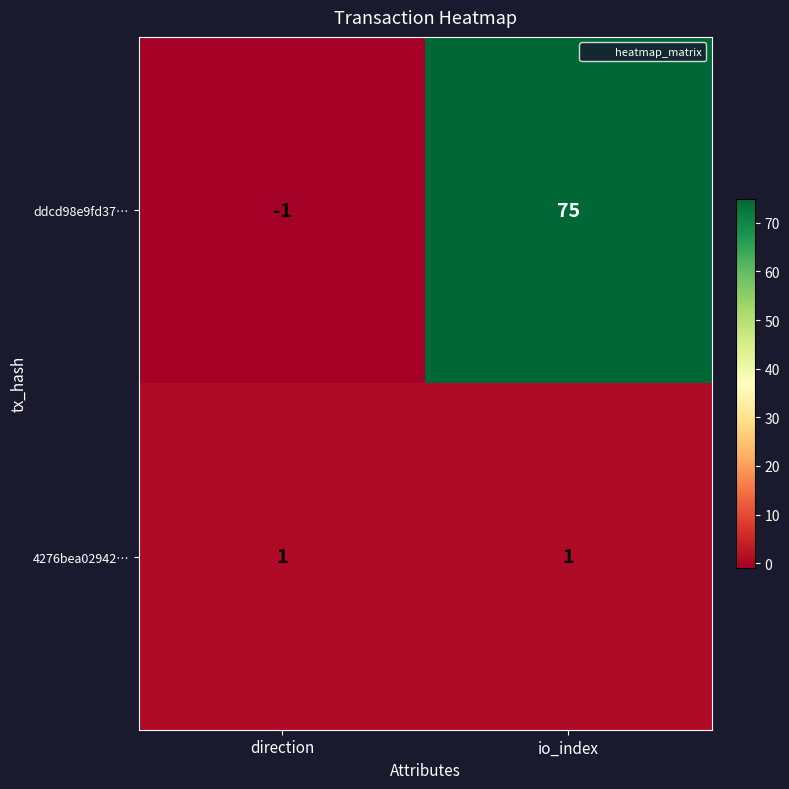

Read the ddcd98e9fd37… value at io_index.

75